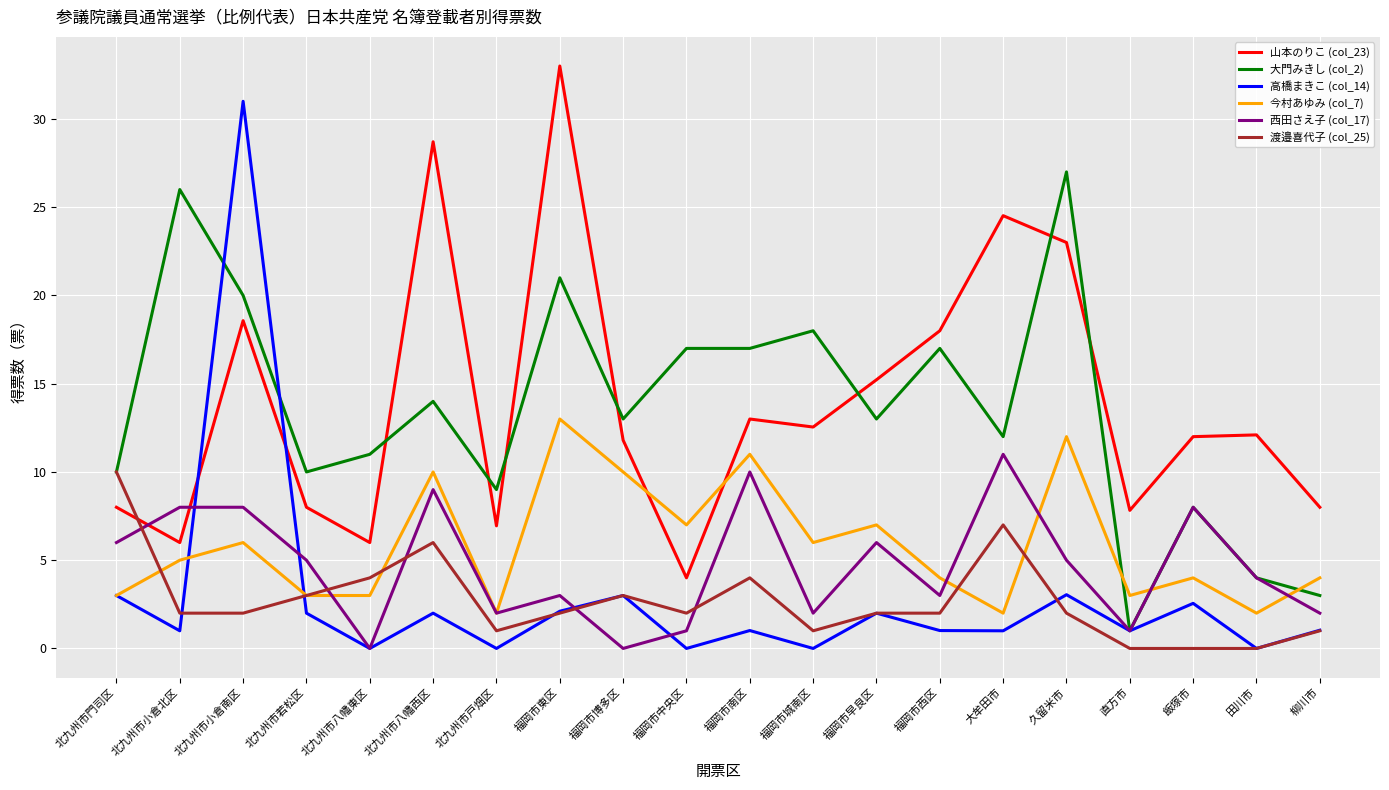

The 今村あゆみ (col_7) series shows 20.9 at 福岡市東区. True or false?

False